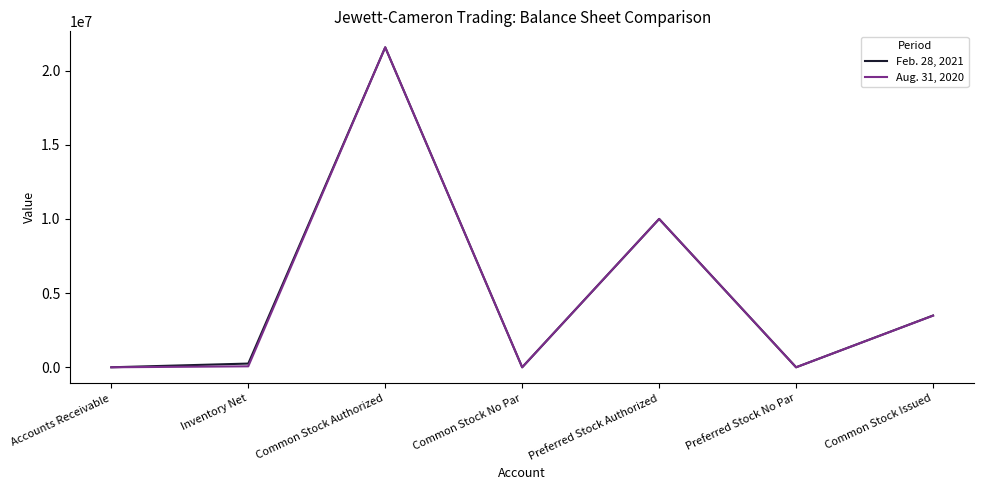

What is the difference between the maximum and minimum values in the Aug. 31, 2020 series?

21567564